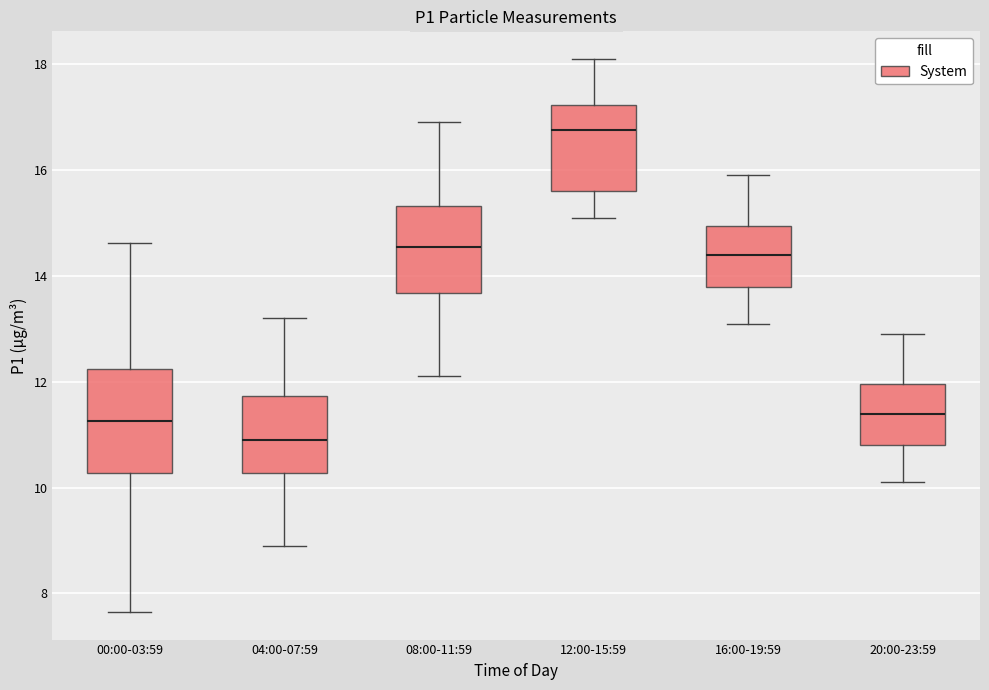

Reading left to right, read every box against the y-axis: the position of its median line, the range the box covers, and the ends of its whiskers. The values are not printed on the chart, so give them approximately, as read against the axis.

00:00-03:59: median 11.2, box 10.2 to 12.2, whiskers 7.6 to 14.6
04:00-07:59: median 11.0, box 10.2 to 11.8, whiskers 9.0 to 13.2
08:00-11:59: median 14.6, box 13.6 to 15.4, whiskers 12.2 to 17.0
12:00-15:59: median 16.8, box 15.6 to 17.2, whiskers 15.2 to 18.2
16:00-19:59: median 14.4, box 13.8 to 15.0, whiskers 13.2 to 16.0
20:00-23:59: median 11.4, box 10.8 to 12.0, whiskers 10.2 to 13.0